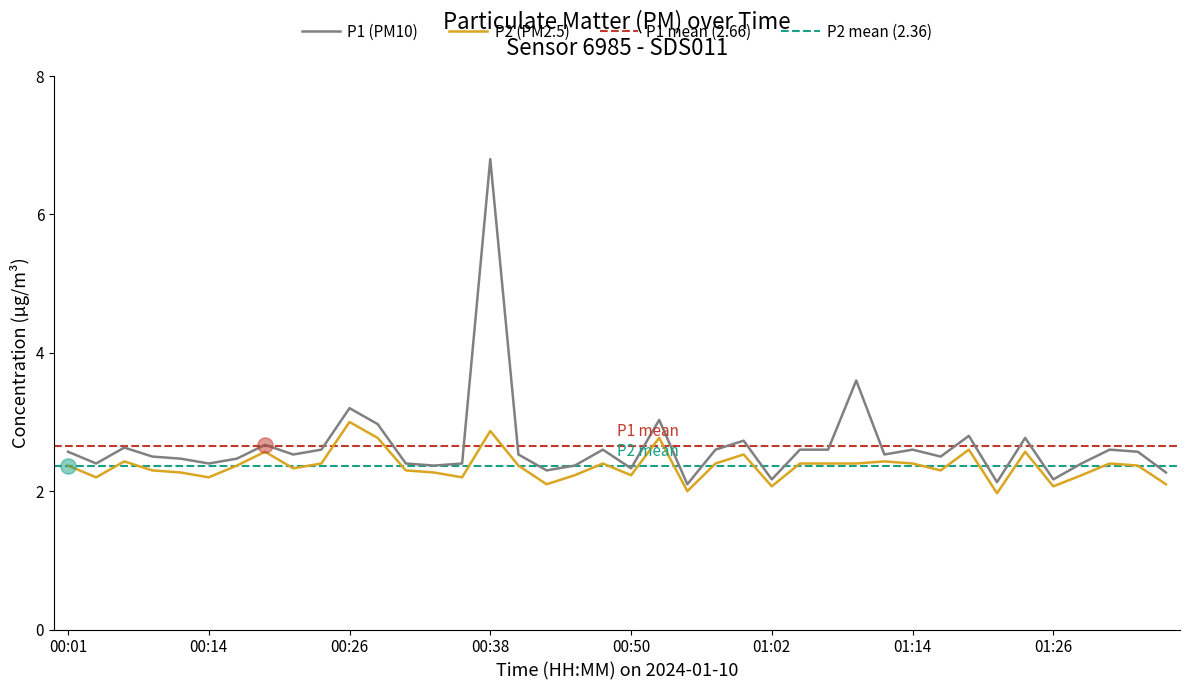

Which series has the largest Y range (max minus min)?

P1